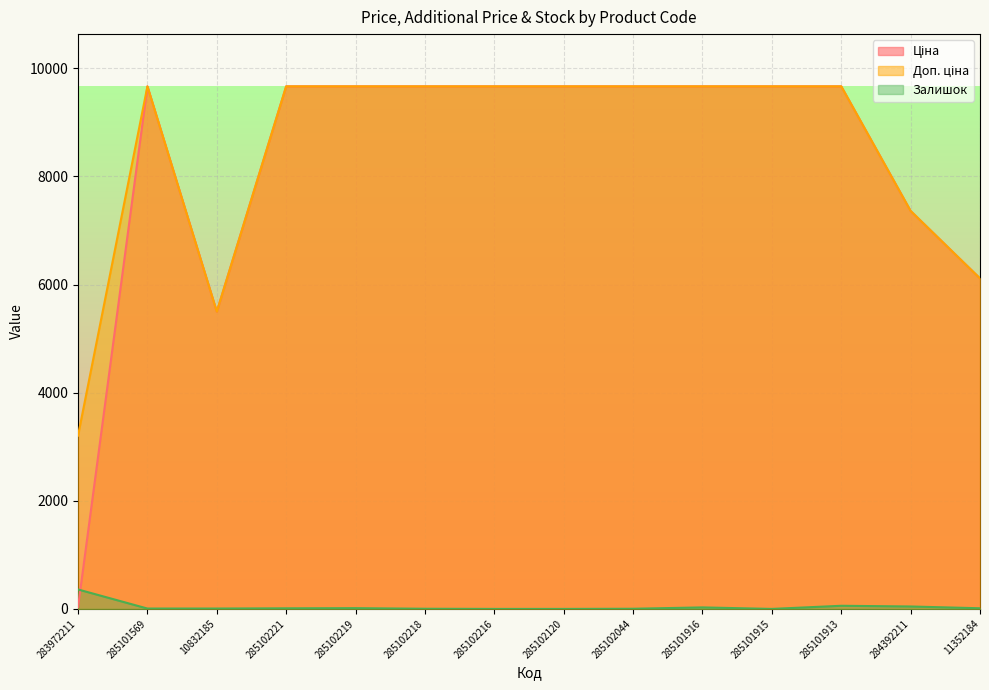

What is the approximate value of Залишок at 285101913?

58.0